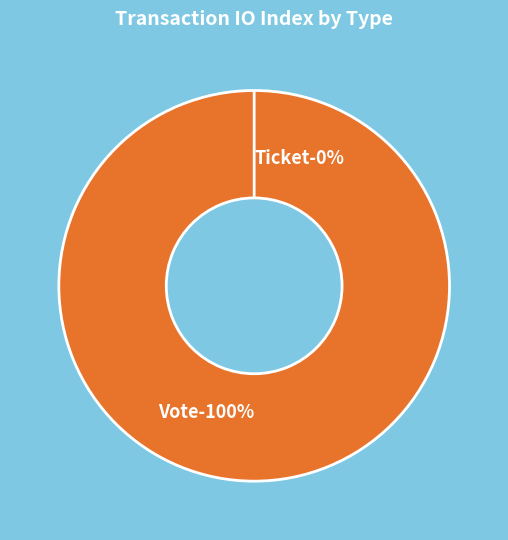

Is there any slice that represents more than half of the pie?

Yes